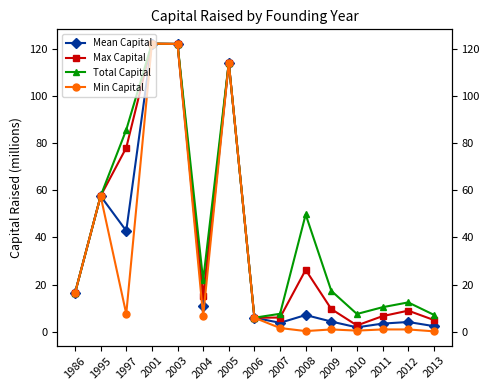

True or false: Min Capital has more than 1 points higher than both neighbors.

True